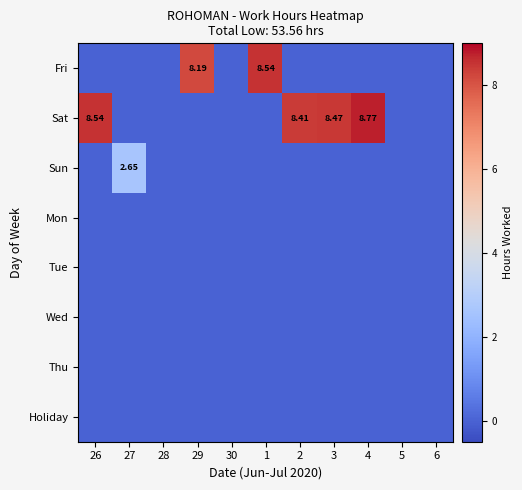

List the series in order of their peak value, highest first.

Sat, Fri, Sun, Mon, Tue, Wed, Thu, Holiday